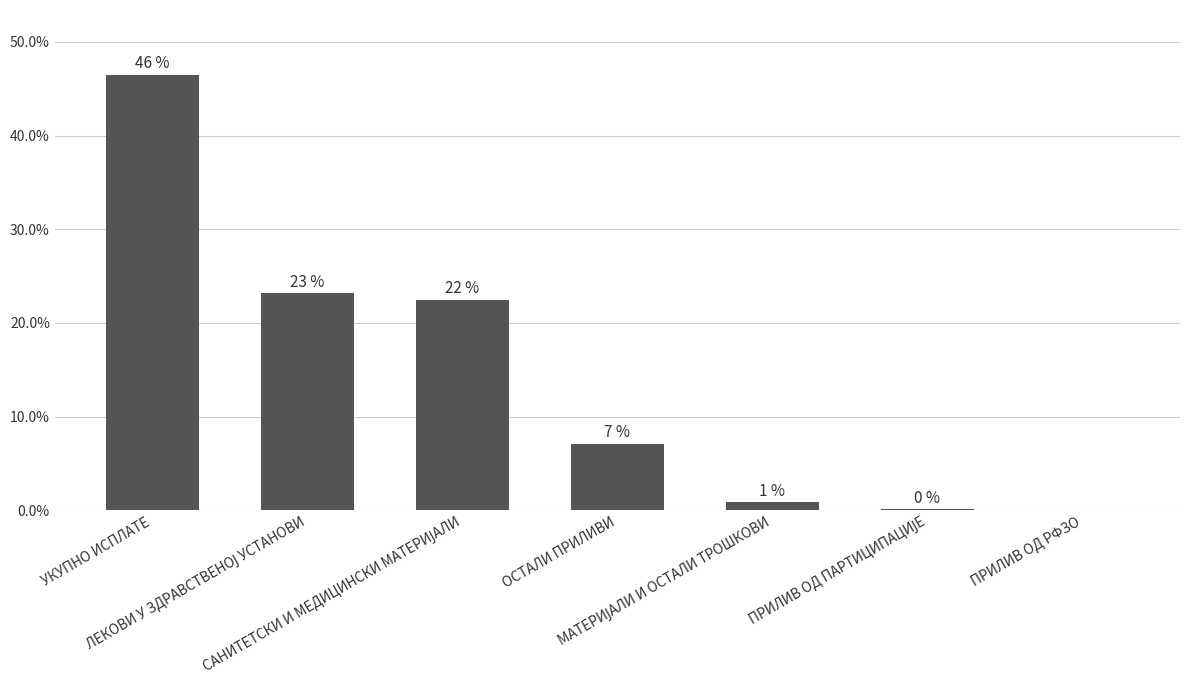

Is it true that the value at ПРИЛИВ ОД РФЗО is 0.0?

True